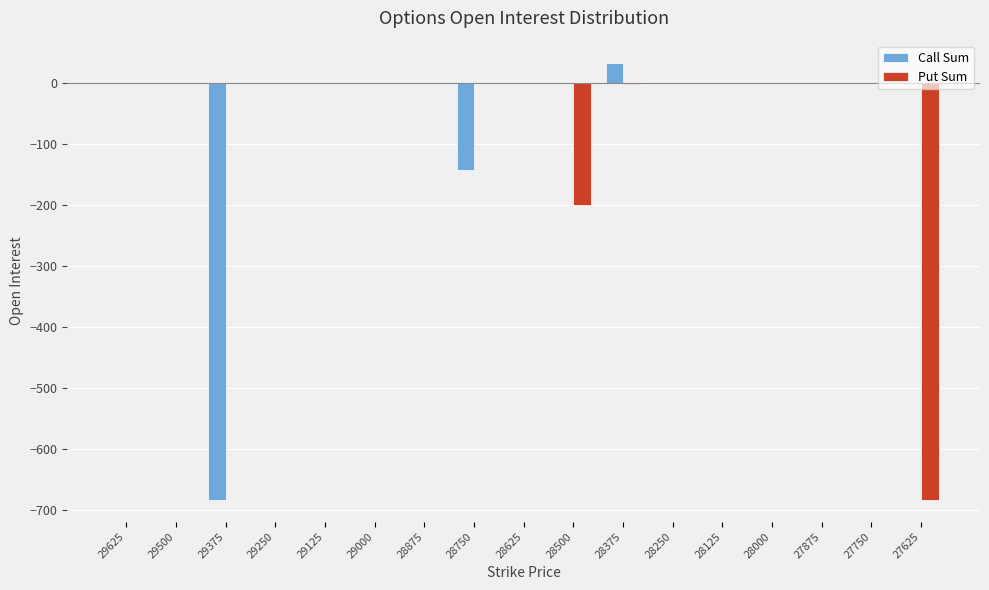

What is the sum of all Put Sum values?

-885